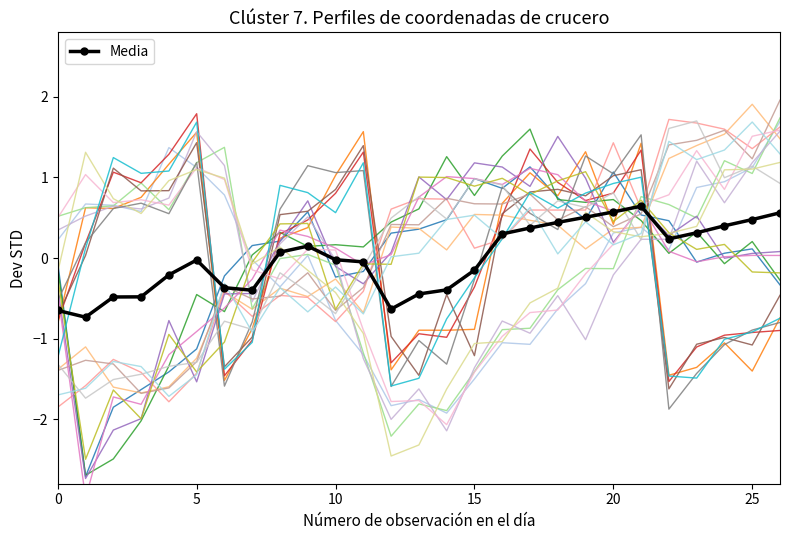

The chart shows a value of 0.6 at 20. True or false?

True